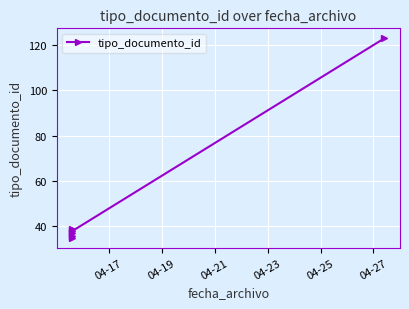

What is the change in value from 04-21 to 04-23?

-2